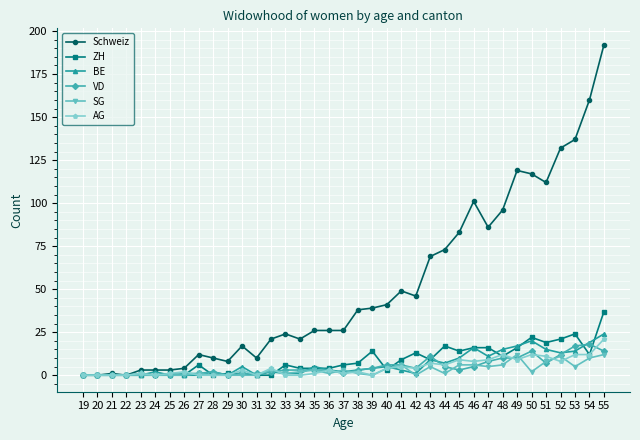

How many series are shown in this chart?

6